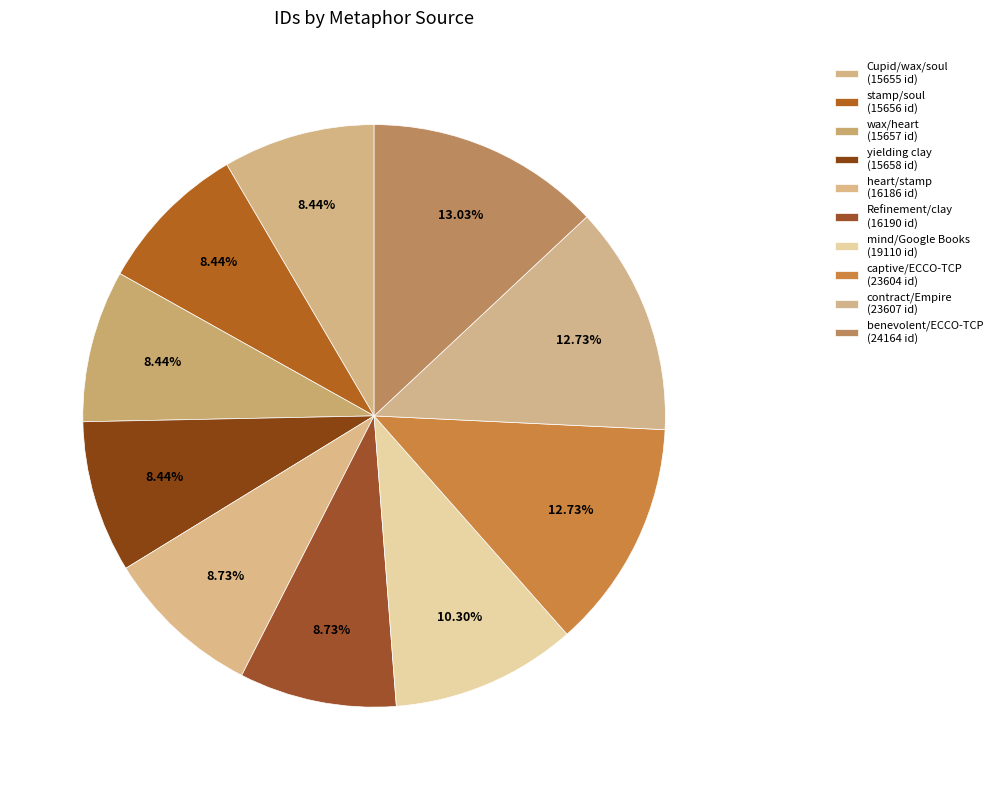

What percentage is the yielding clay slice, to the nearest percent?

8%